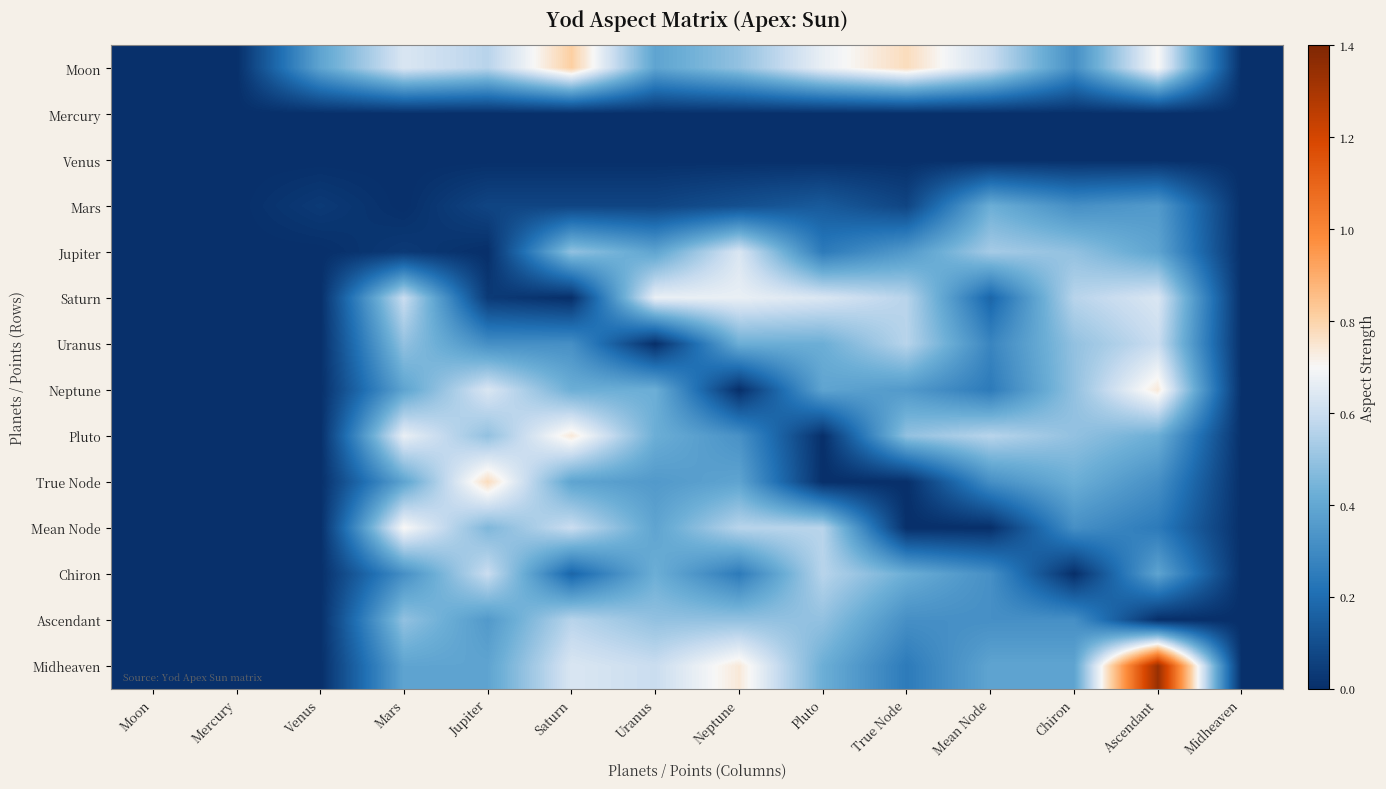

What is the total value across all series at Neptune?

5.1